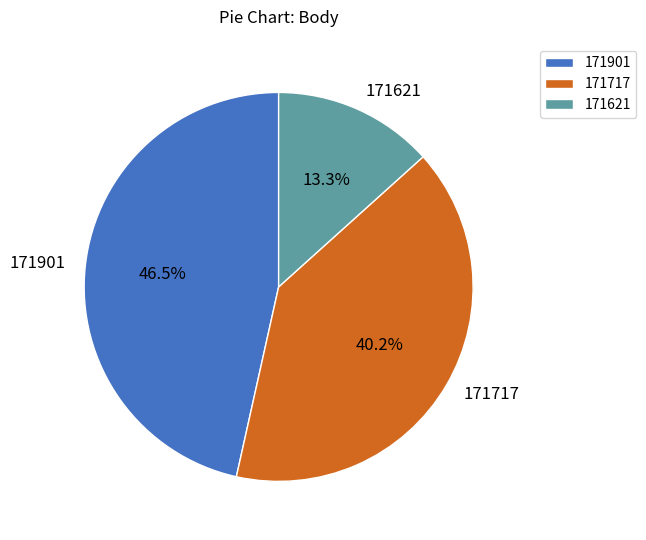

Between 171901 and 171717, which is larger?

171901